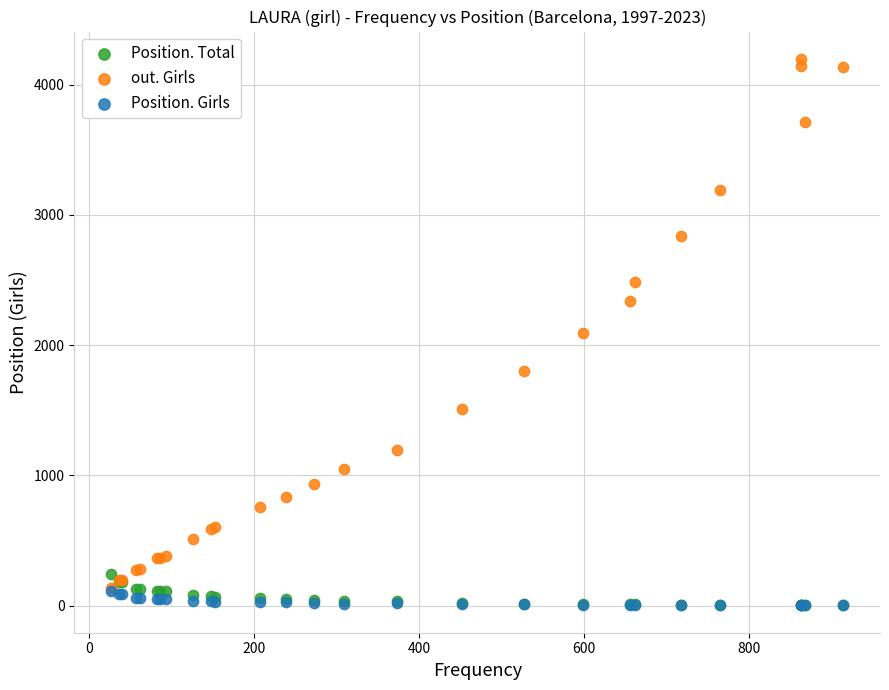

In the out. Girls series, what Y value is closest to 2167?

2090